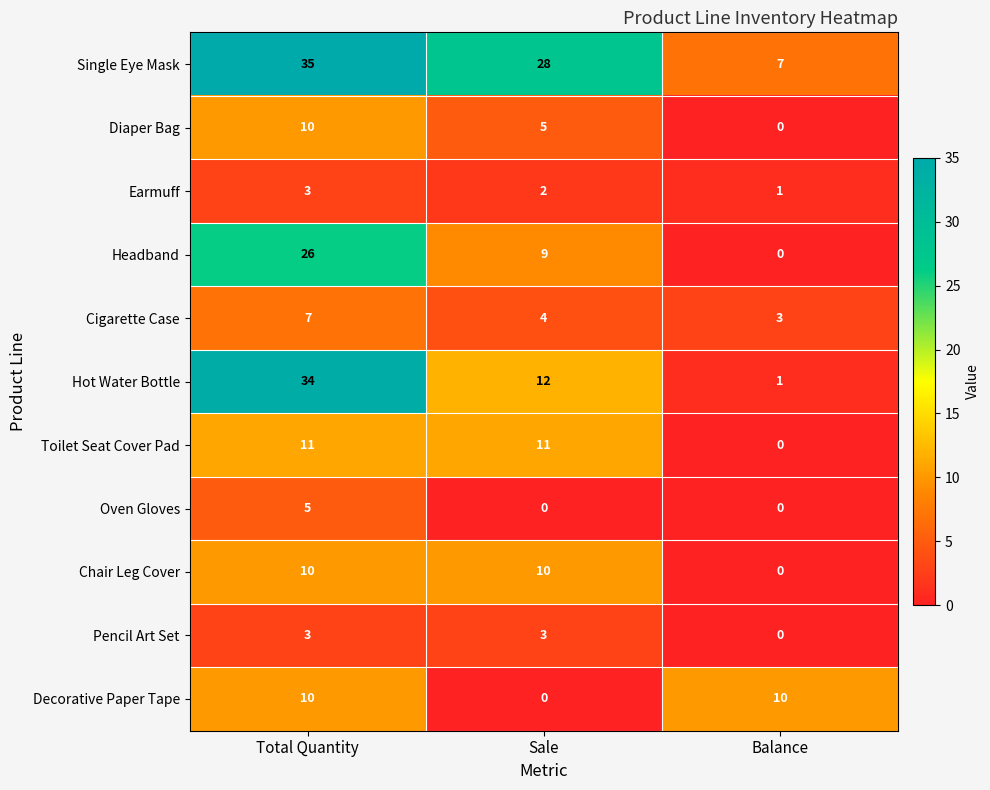

At which category is the sum across all series the highest?

Total Quantity